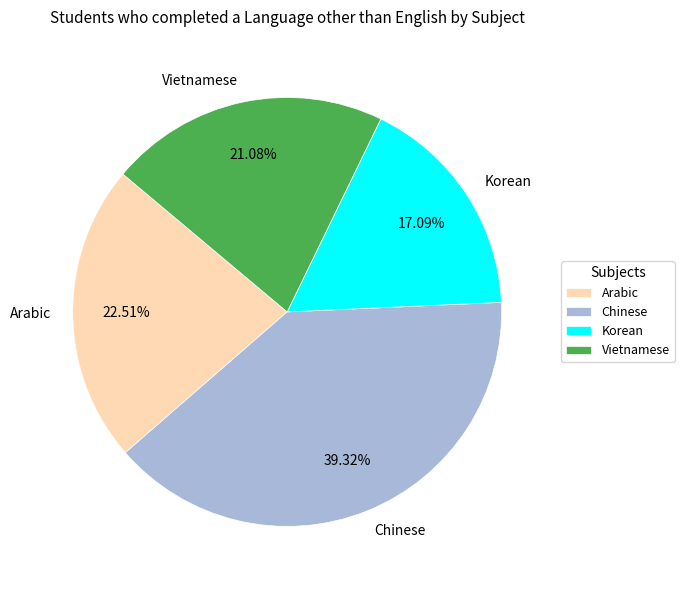

Between Chinese and Korean, which is larger?

Chinese